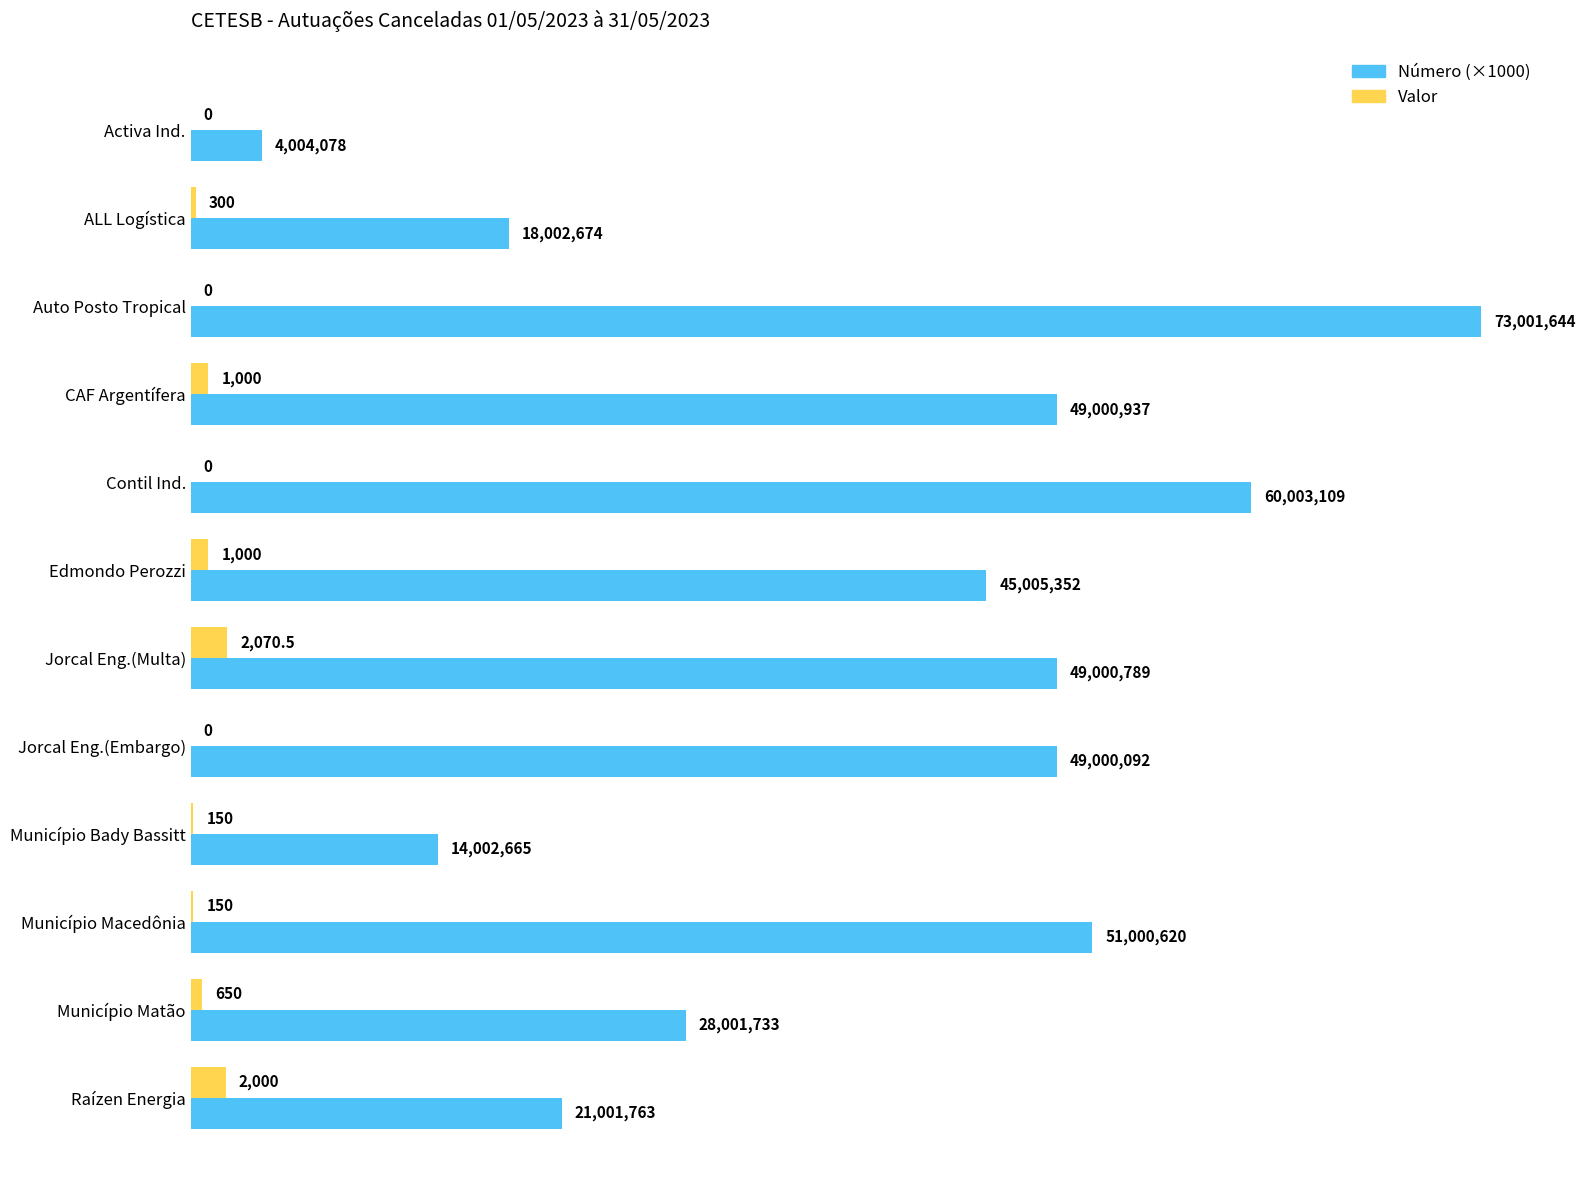

Which series changed the most between ALL Logística and Município Macedônia?

Número (×1000)